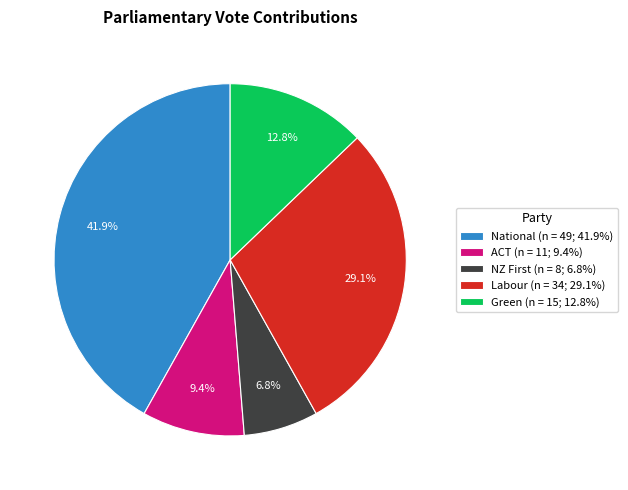

Which slice is the smallest?

NZ First